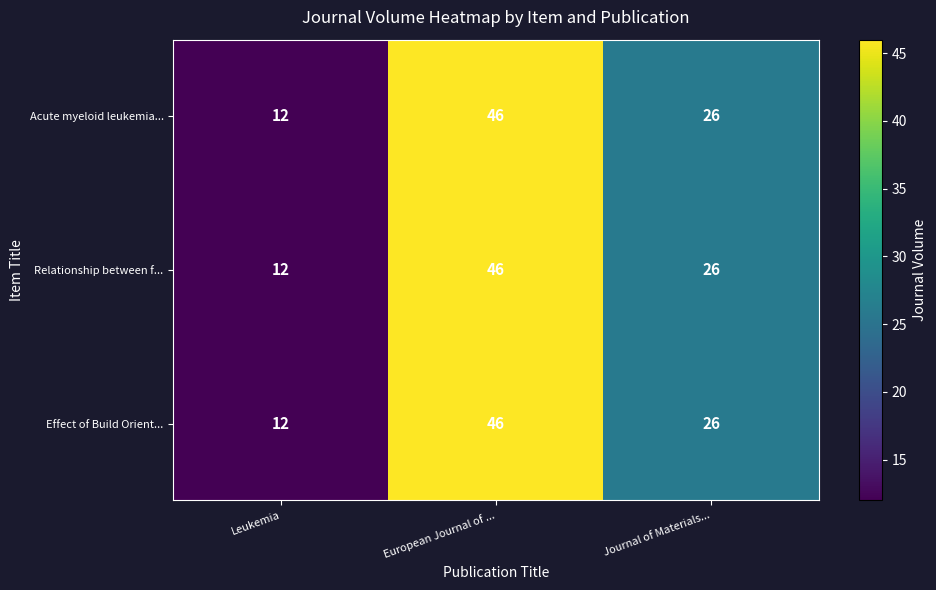

What is the lowest value of the Effect of Build Orient... series?

12